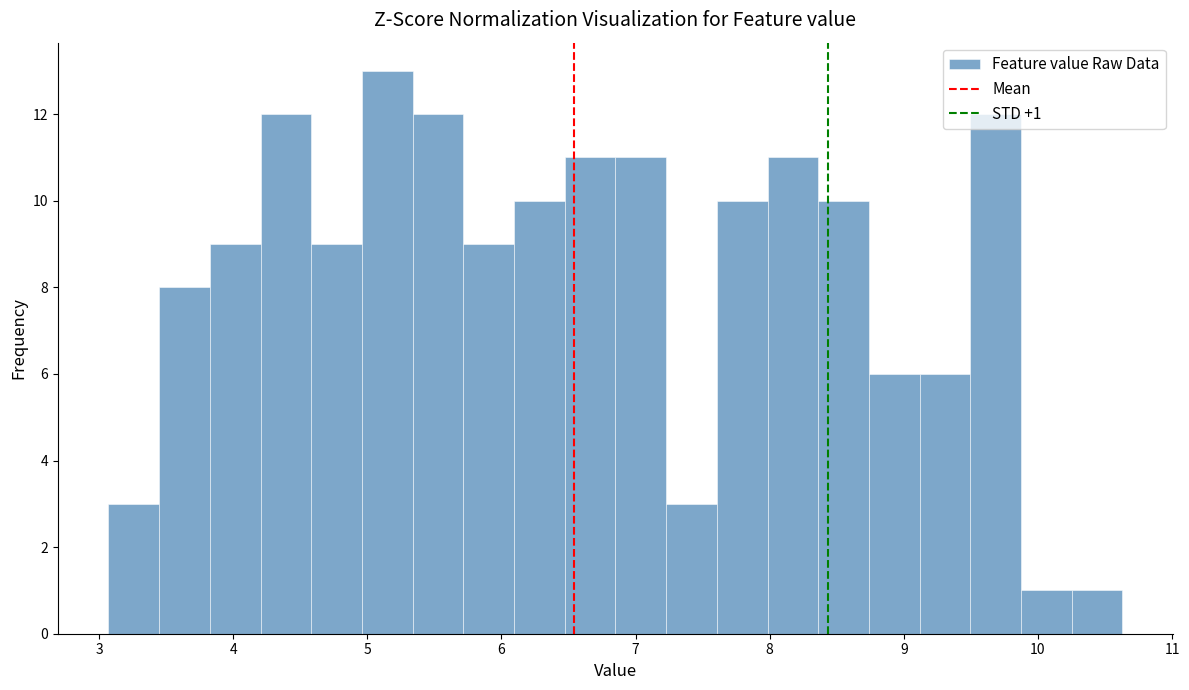

Read against the x-axis, roughly where is the centre of the tallest bar?

5.1